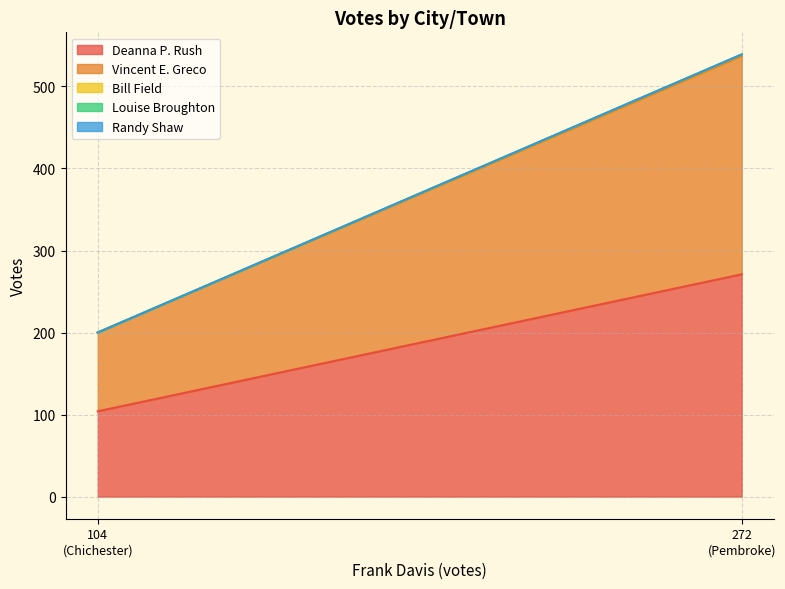

Which category has the highest value across all series?

Pembroke